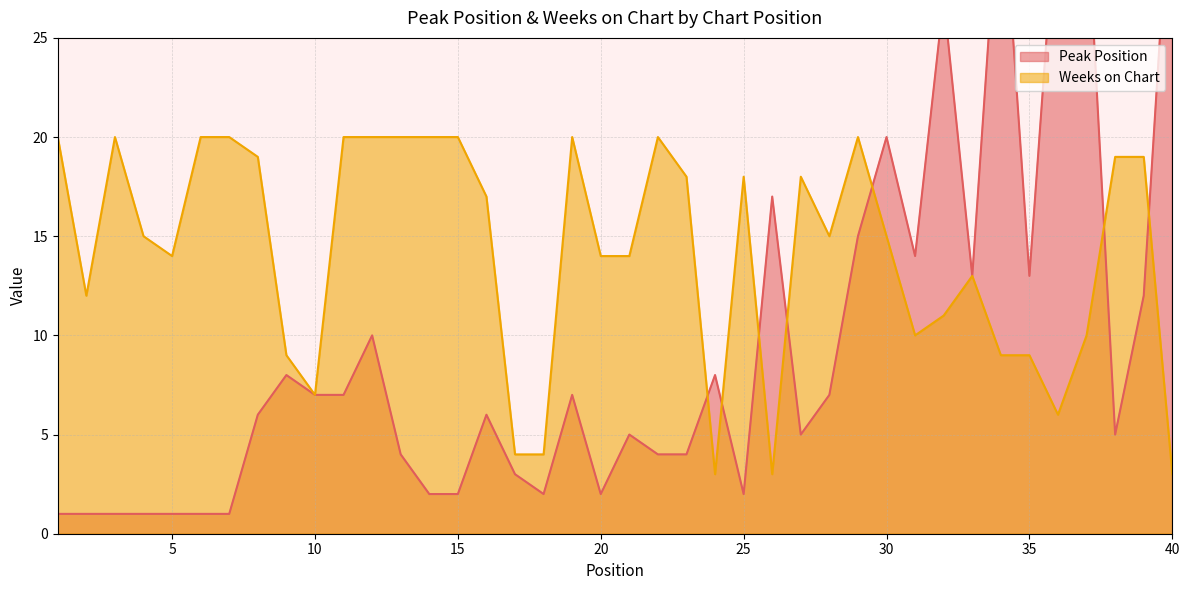

Which series has the largest total across all categories?

Weeks on Chart